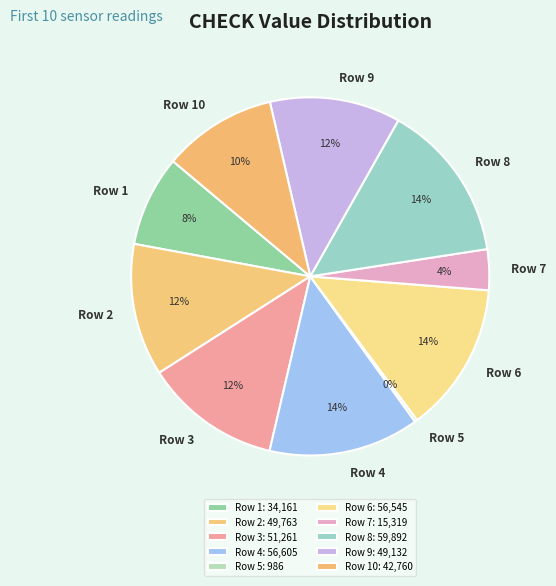

To the nearest percent, what percentage of the pie is Row 7?

4%